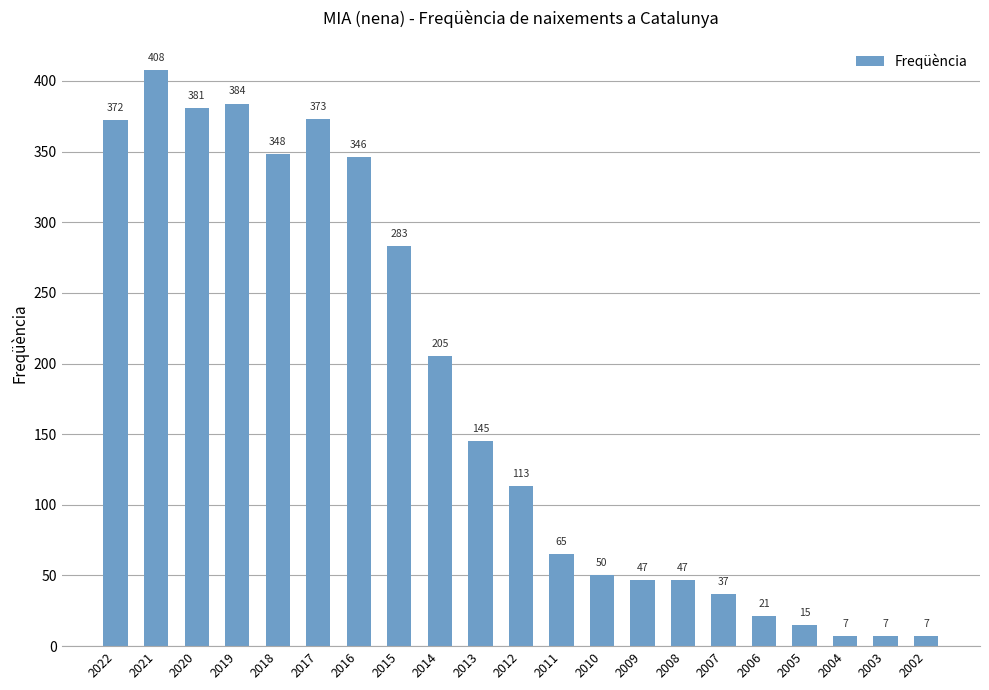

At which label is the value closest to 207?

2014